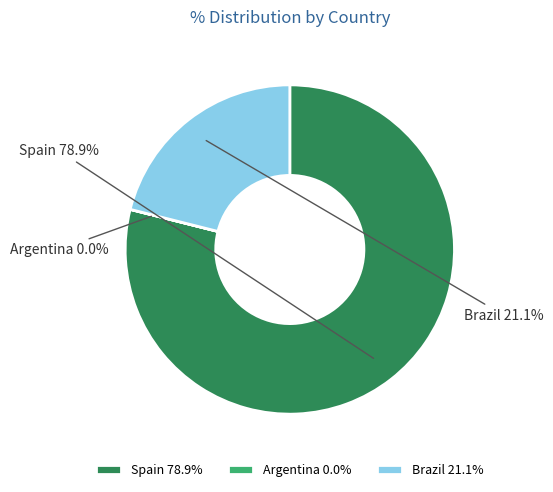

Is it true that Spain is 79% of the pie?

True